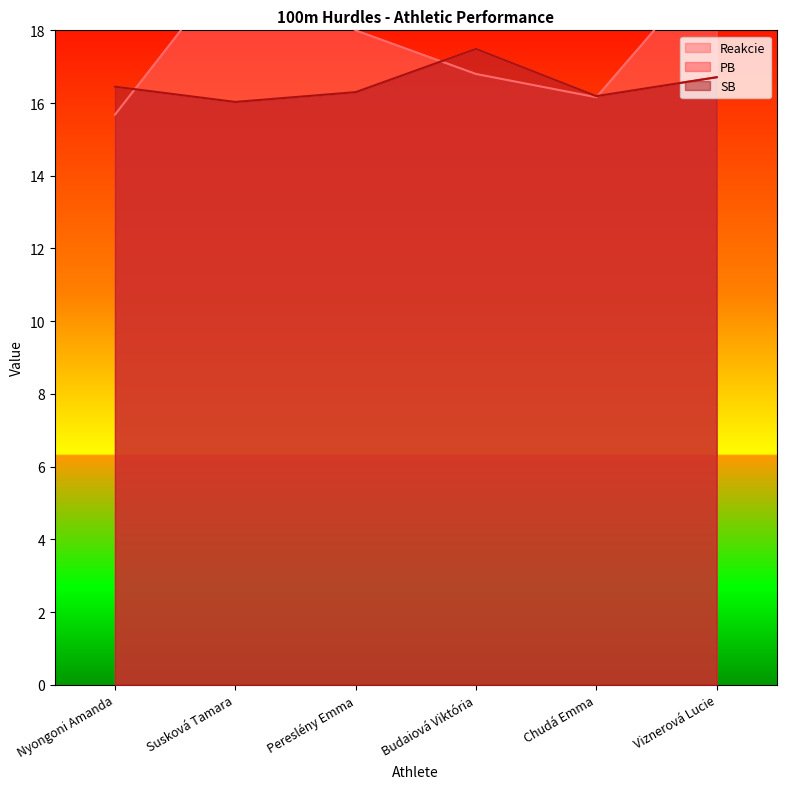

The SB series shows 16.0 at Susková Tamara. True or false?

True